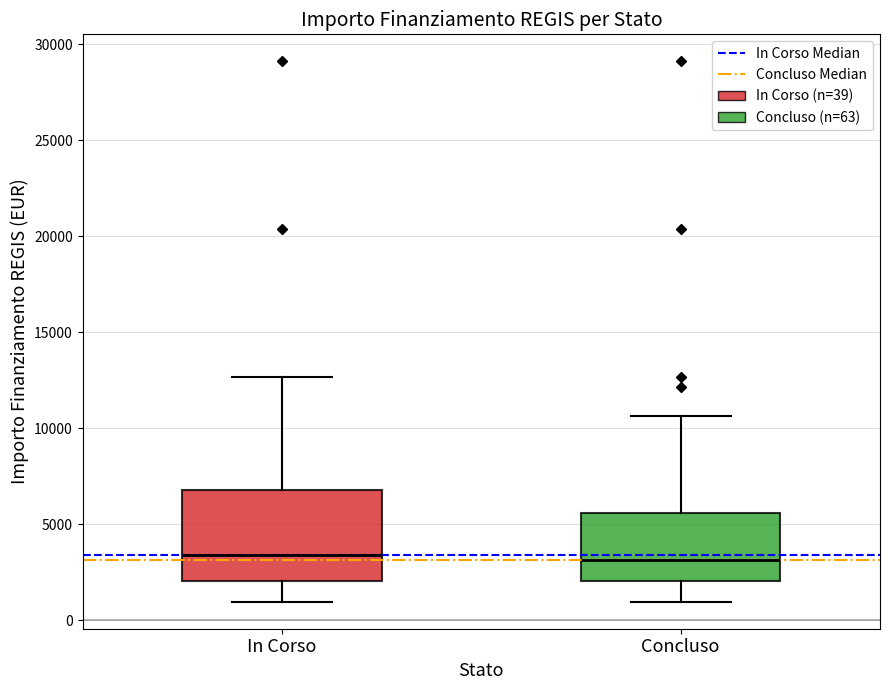

Which box is the tallest, from its lower edge to its upper edge?

In Corso